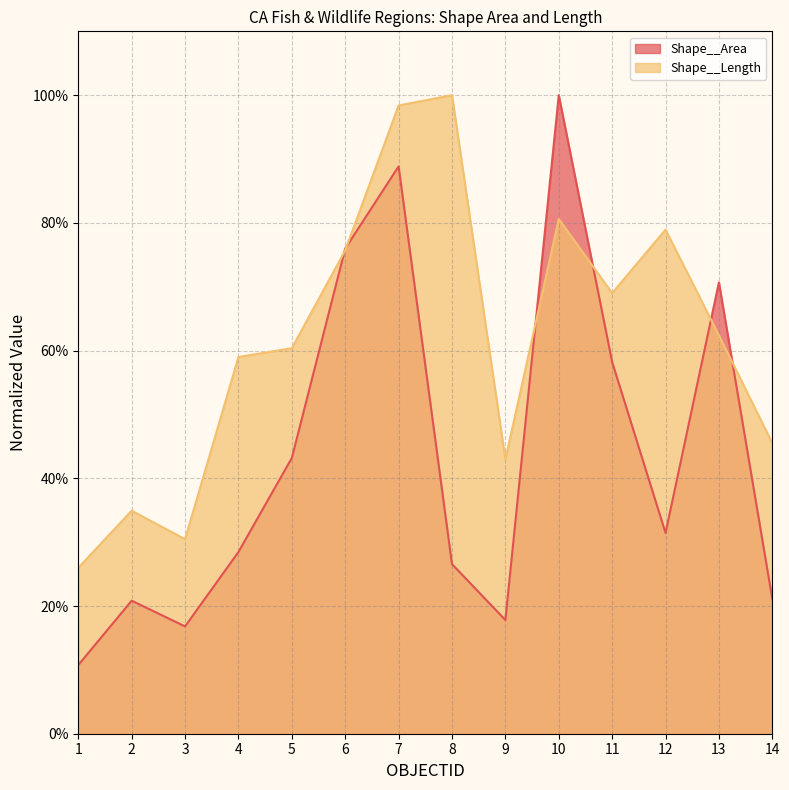

Is it true that Shape__Length equals 1.1 at 6?

False